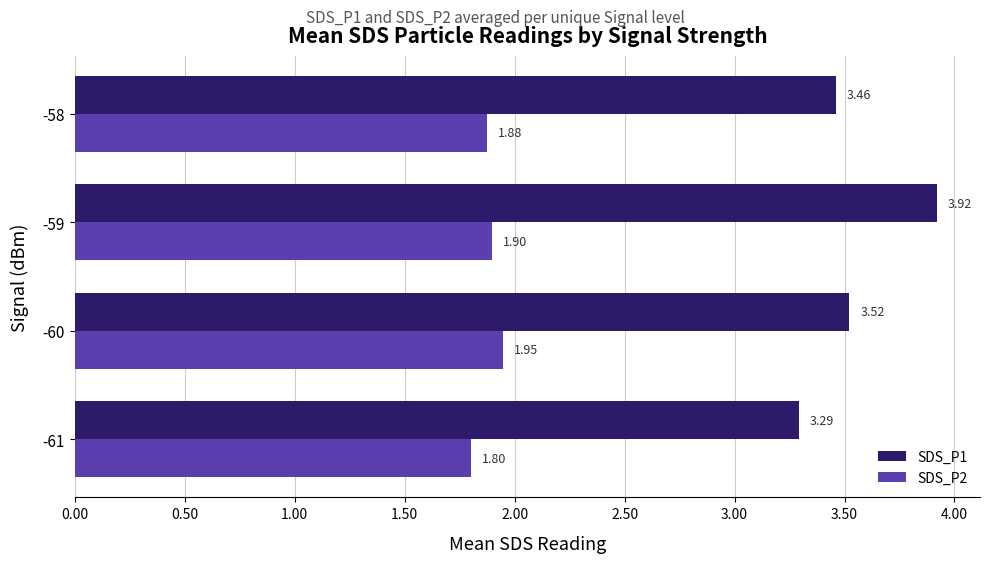

Which series has the widest spread of values?

SDS_P1